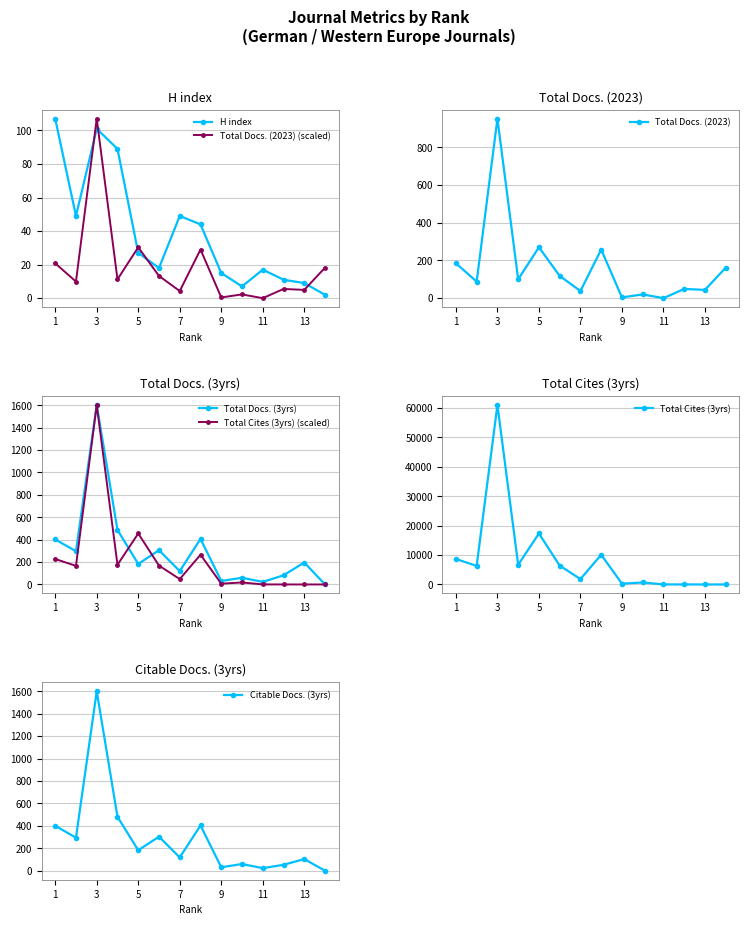

Is the value of Total Cites (3years) at 9 greater than the value of Total Docs. (3years) at 9?

No